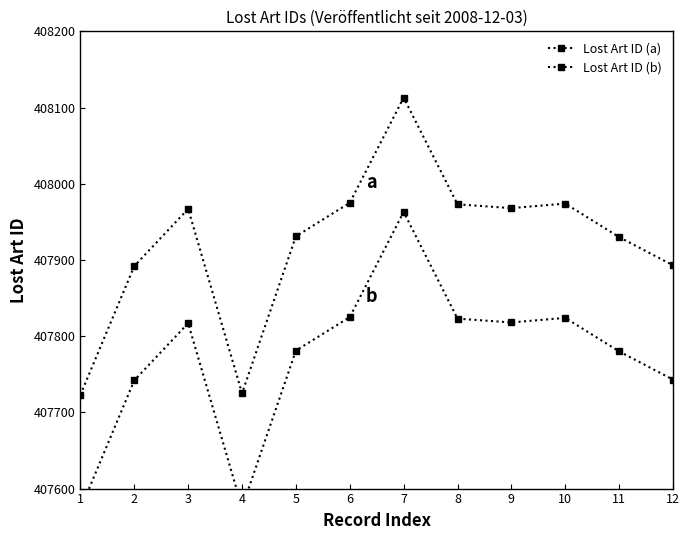

Where is the first local maximum for Lost Art ID (a)?

3